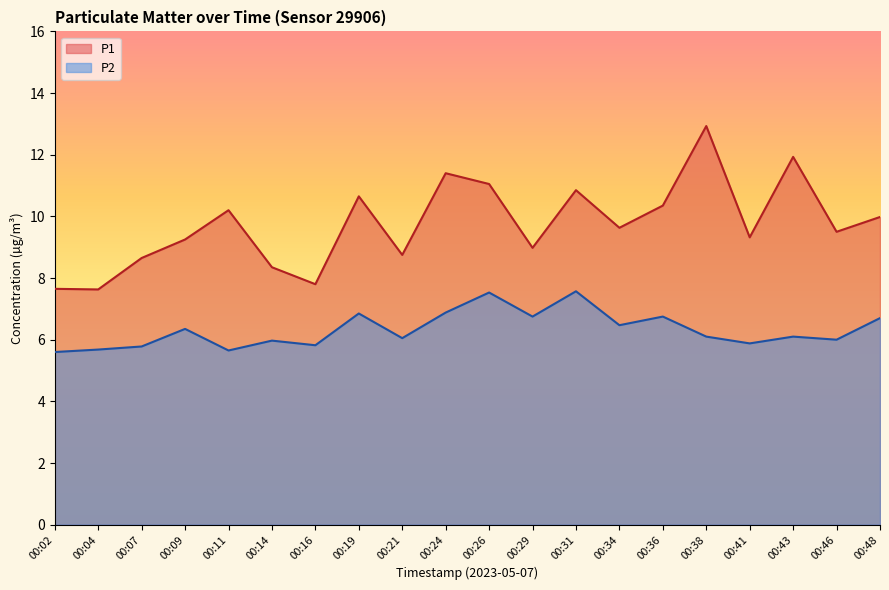

At which label is P1 closest to 10?

00:48